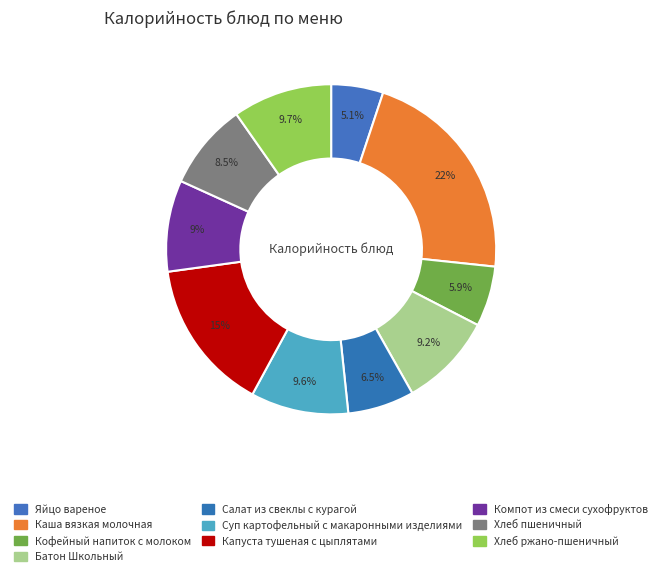

What is the ratio of the value at Хлеб пшеничный to the value at Капуста тушеная с цыплятами?

0.6